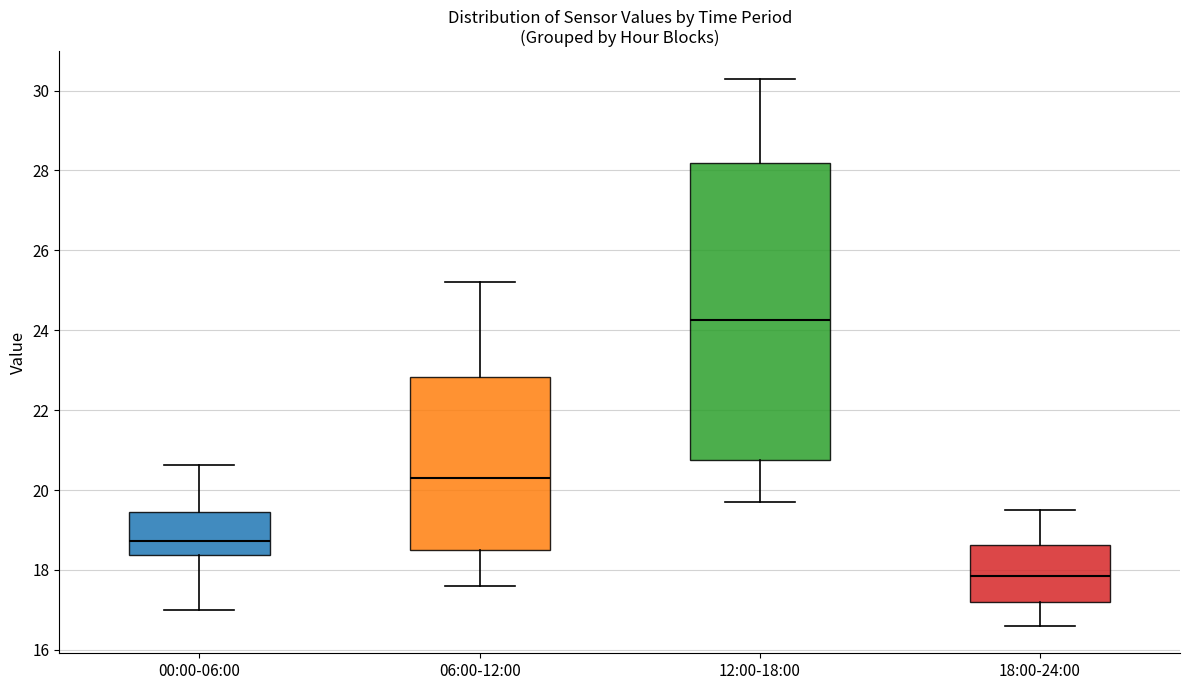

Reading left to right, transcribe this box plot: for each box, give where its median line is, the range the box spans, and where its two whiskers end, as read against the y-axis. The values are not printed on the chart, so give them approximately, as read against the axis.

00:00-06:00: median 18.8, box 18.4 to 19.4, whiskers 17.0 to 20.6
06:00-12:00: median 20.4, box 18.6 to 22.8, whiskers 17.6 to 25.2
12:00-18:00: median 24.2, box 20.8 to 28.2, whiskers 19.8 to 30.4
18:00-24:00: median 17.8, box 17.2 to 18.6, whiskers 16.6 to 19.6